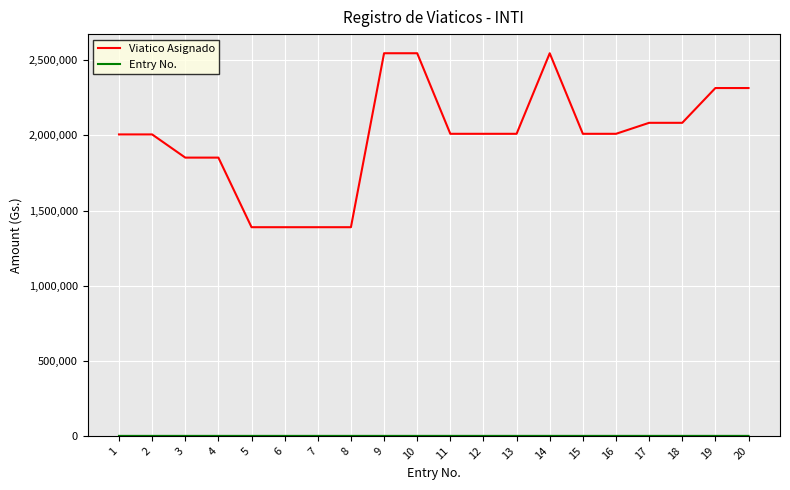

Between 10 and 18, which series saw the biggest shift?

Viatico Asignado